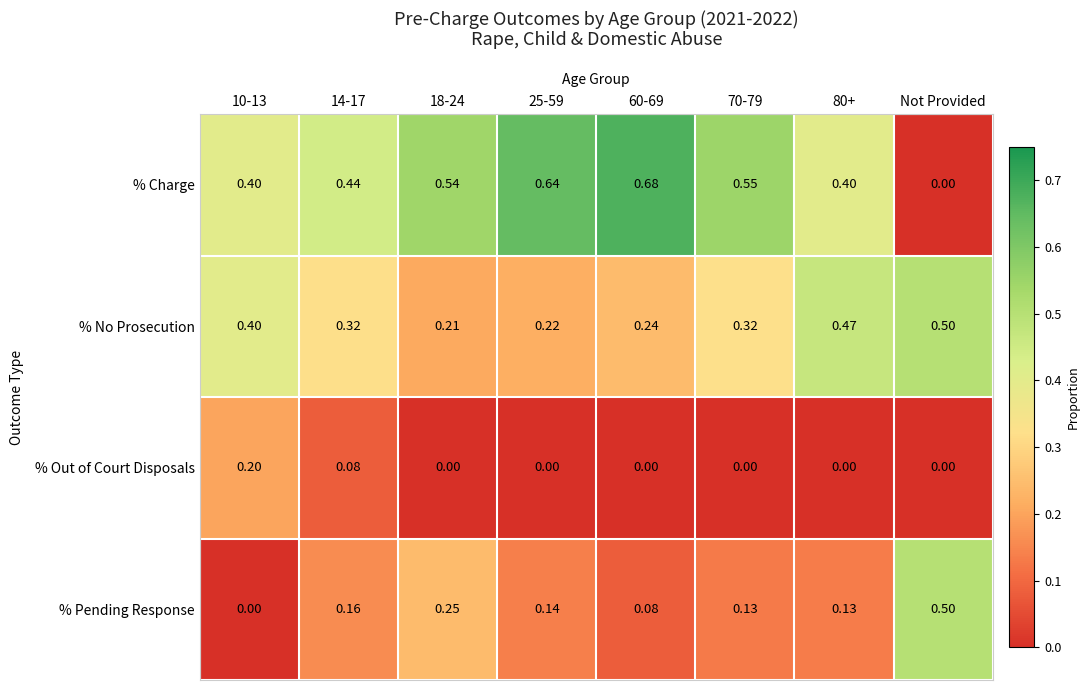

Which series has the largest total across all categories?

% Charge